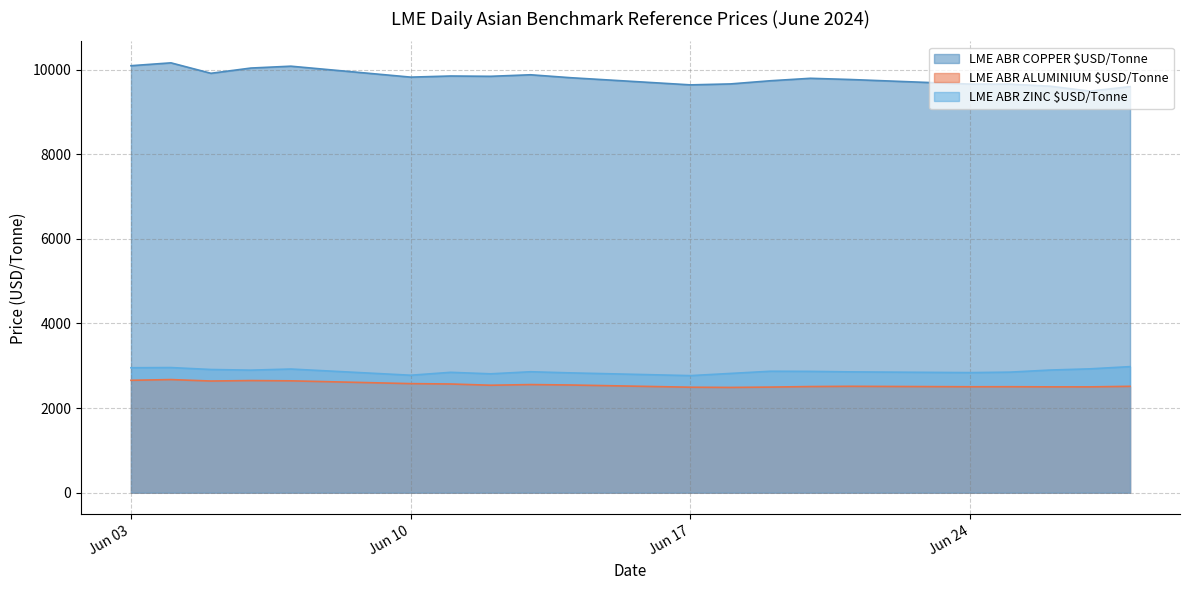

Does the chart have visible grid lines?

Yes